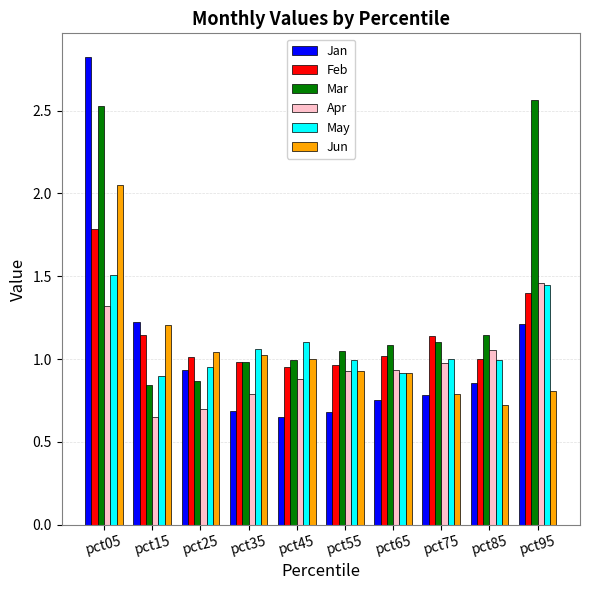

Between pct05 and pct75, which series saw the biggest shift?

Jan